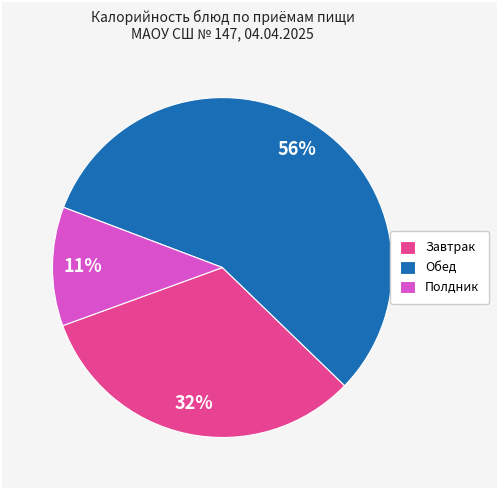

Which slice is the largest?

Обед